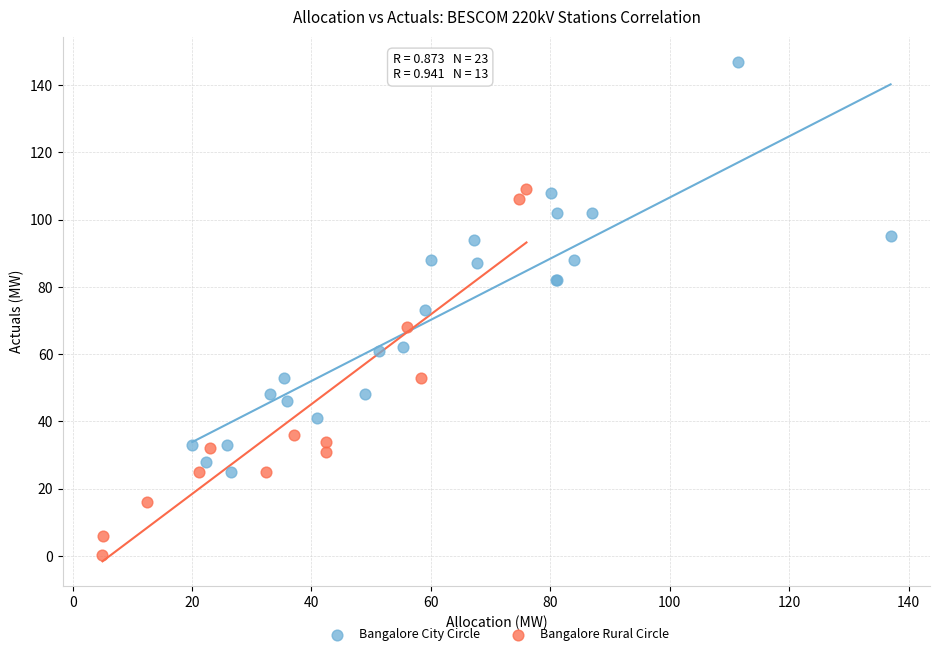

Which series reaches the minimum Y coordinate?

Bangalore Rural Circle